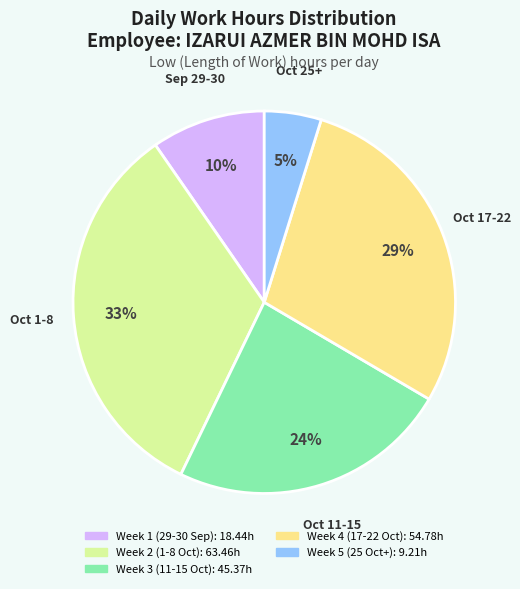

To the nearest percent, what is the average slice percentage?

20%